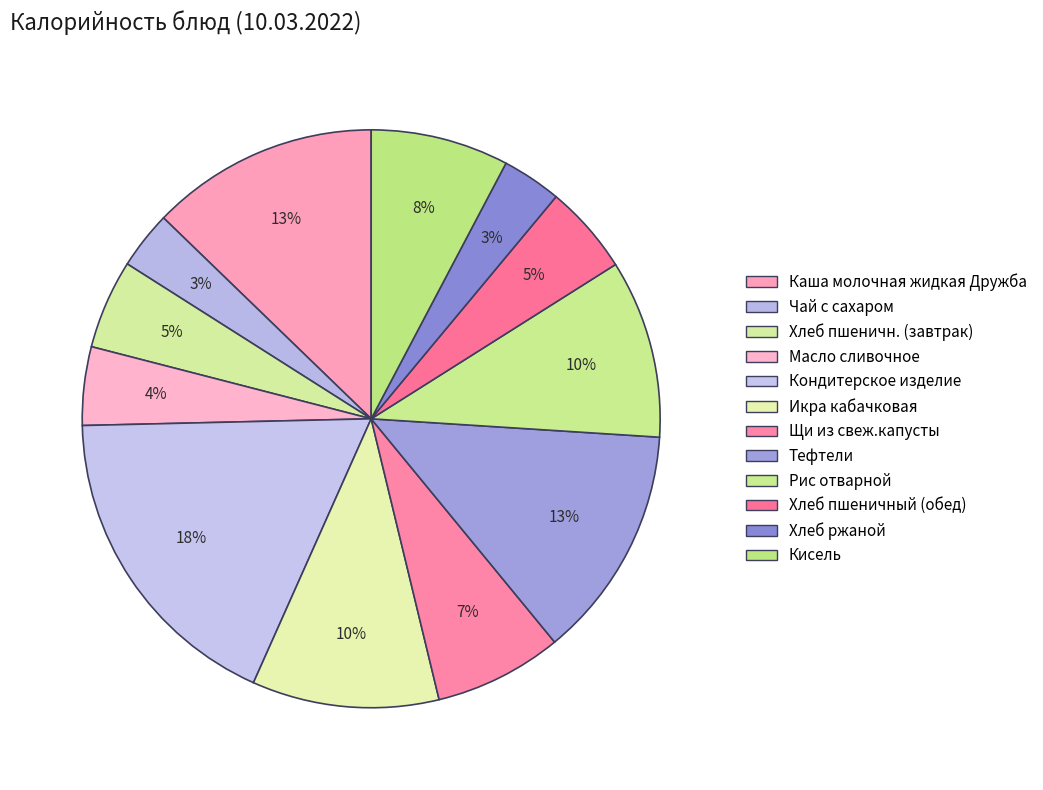

How many slices are in this pie chart?

12